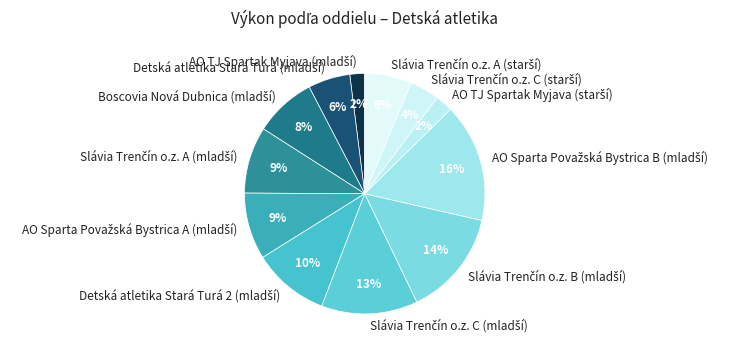

To the nearest percent, what is the difference between the largest and smallest slice percentages?

14%